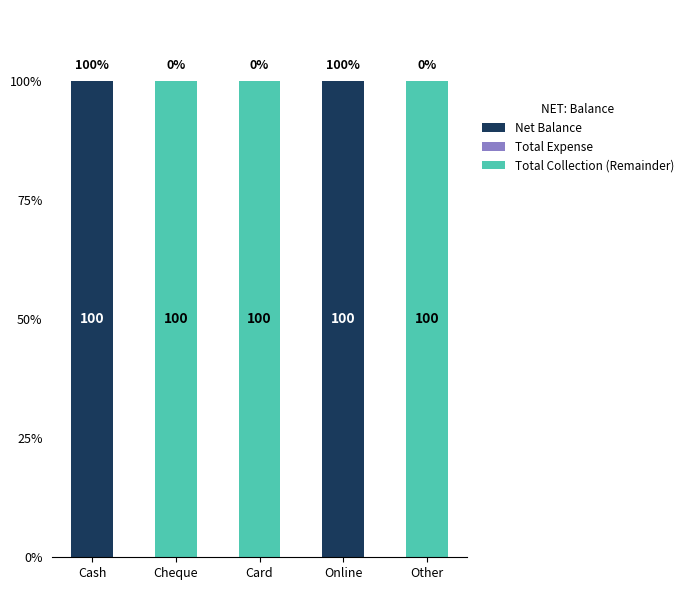

What is the total value across all series at Card?

100